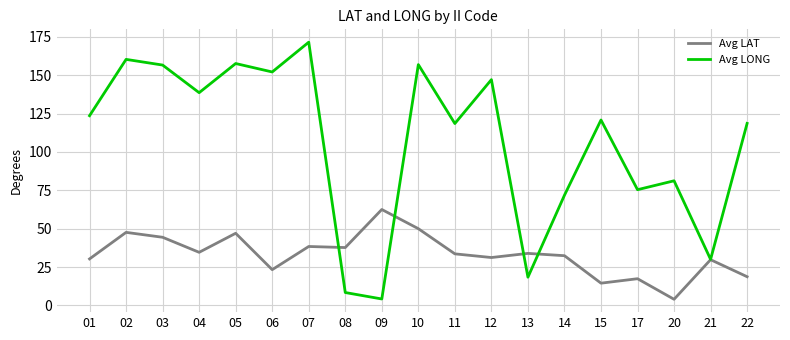

True or false: Avg LAT has more than 2 interior local peaks.

True